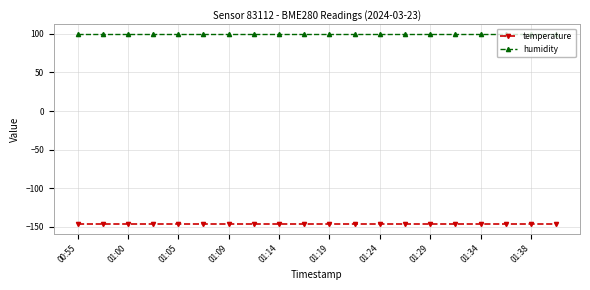

List the series in order of their peak value, highest first.

humidity, temperature